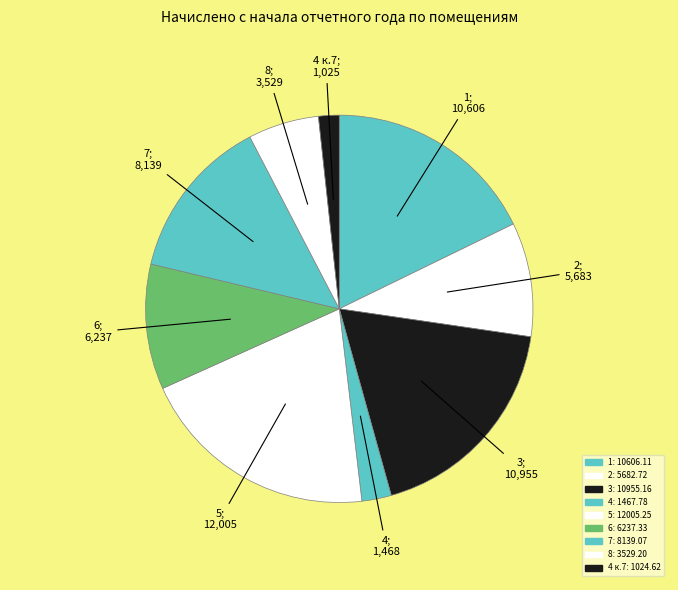

Rank the categories by value from lowest to highest.

4 к.7, 4, 8, 2, 6, 7, 1, 3, 5